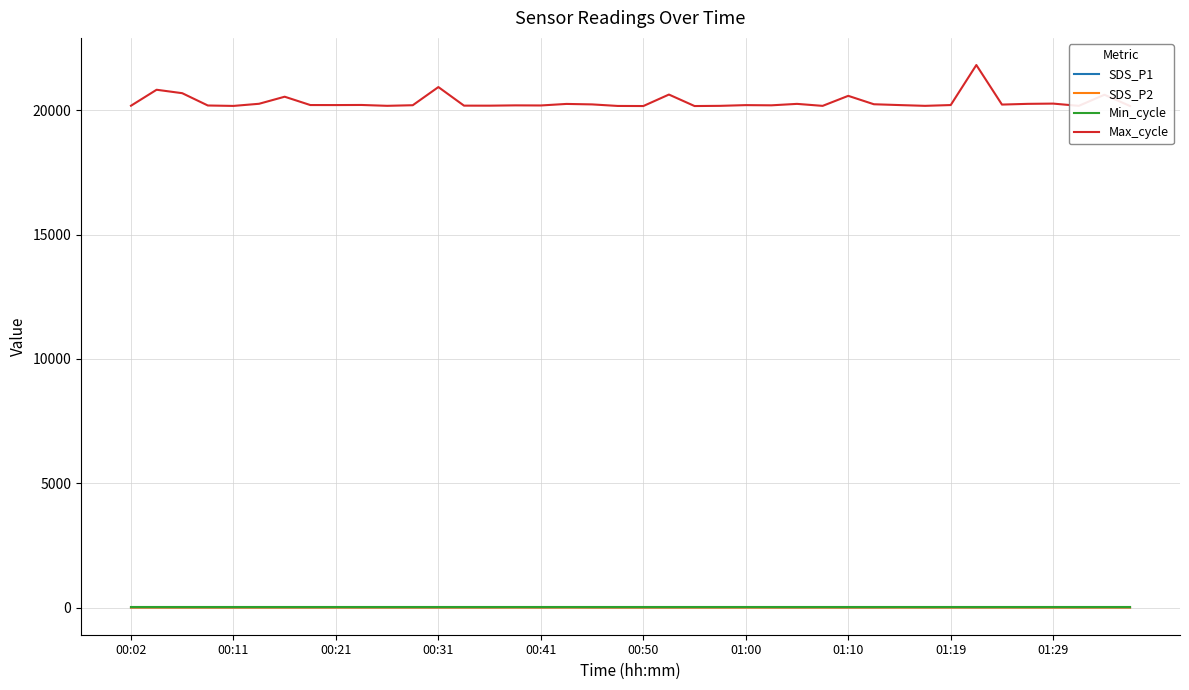

What is the sum of all SDS_P2 values?

60.7